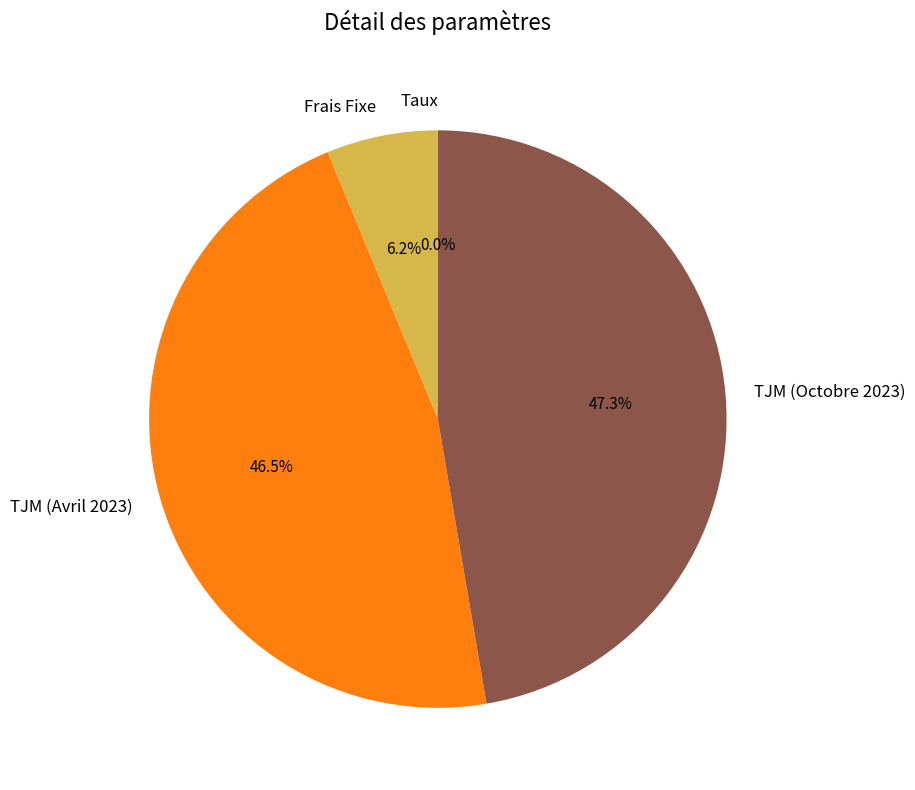

Which slice is the largest?

TJM (Octobre 2023)